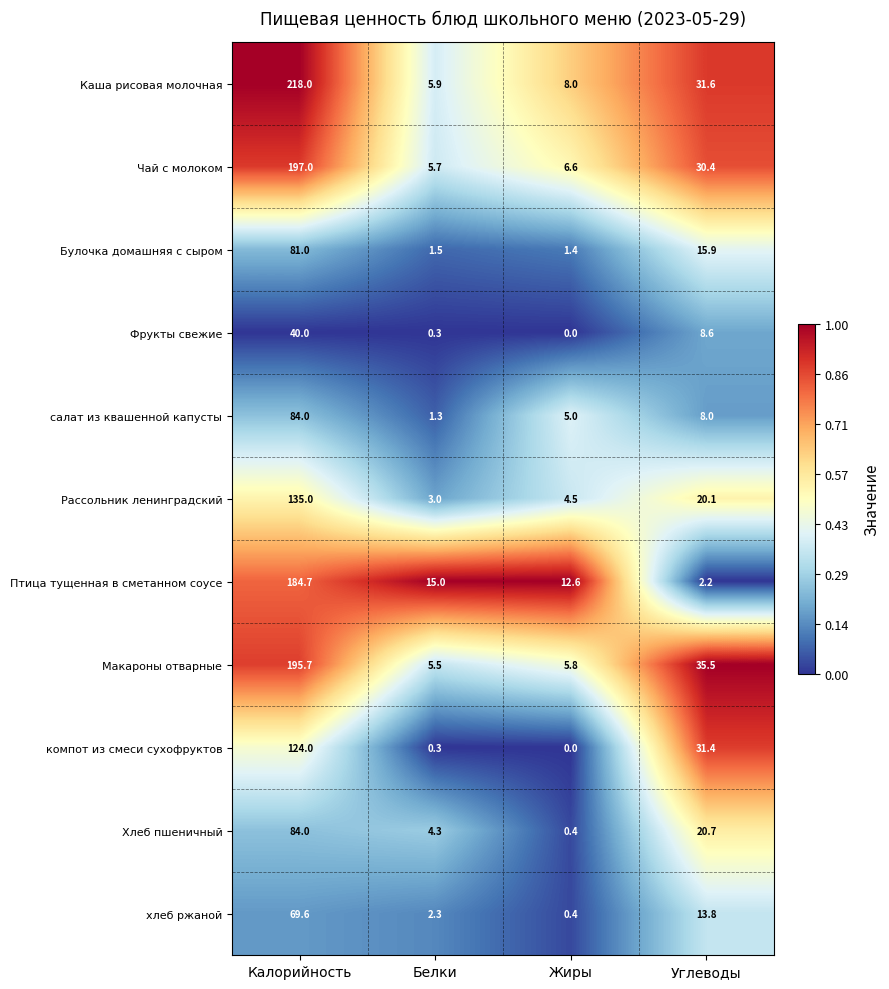

At which category is the sum across all series the highest?

Калорийность